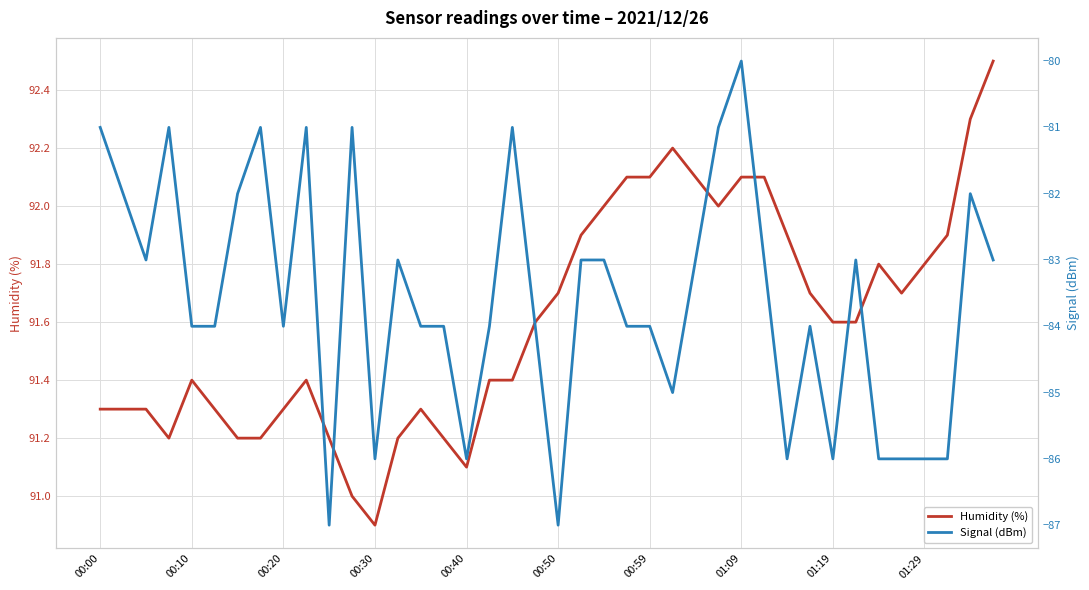

Count the Signal (dBm) values in the range -85 to -82.

22